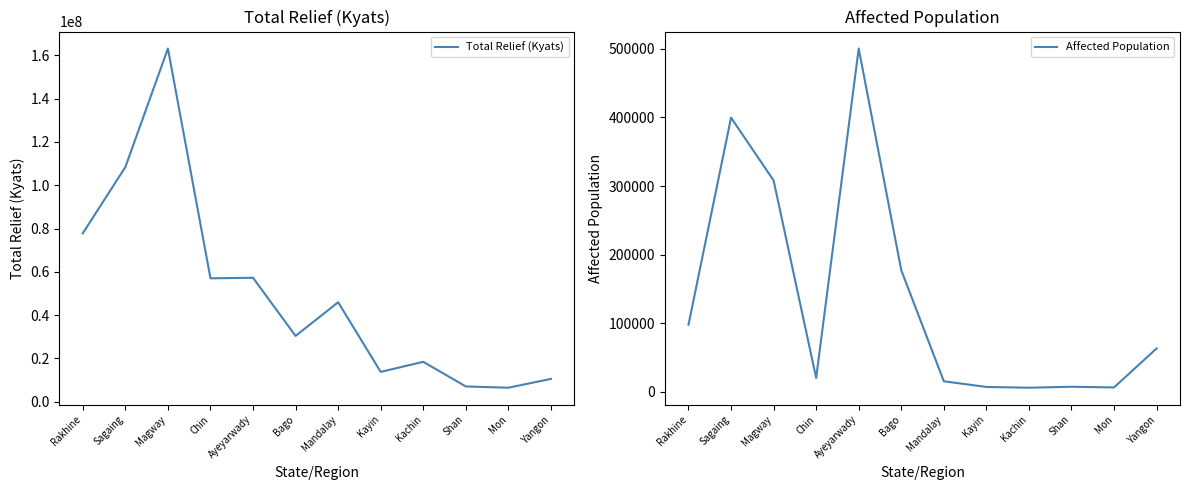

The Affected Population series shows 15612 at Mandalay. True or false?

True